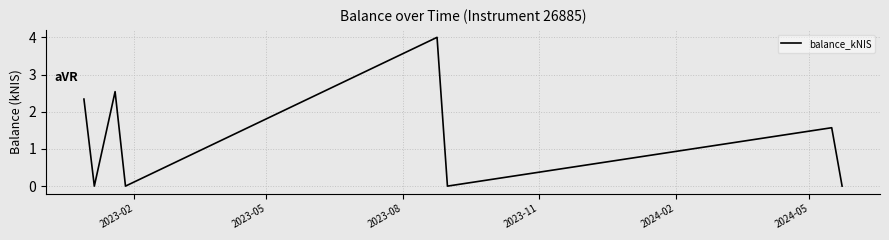

What is the greatest value displayed?

4.0